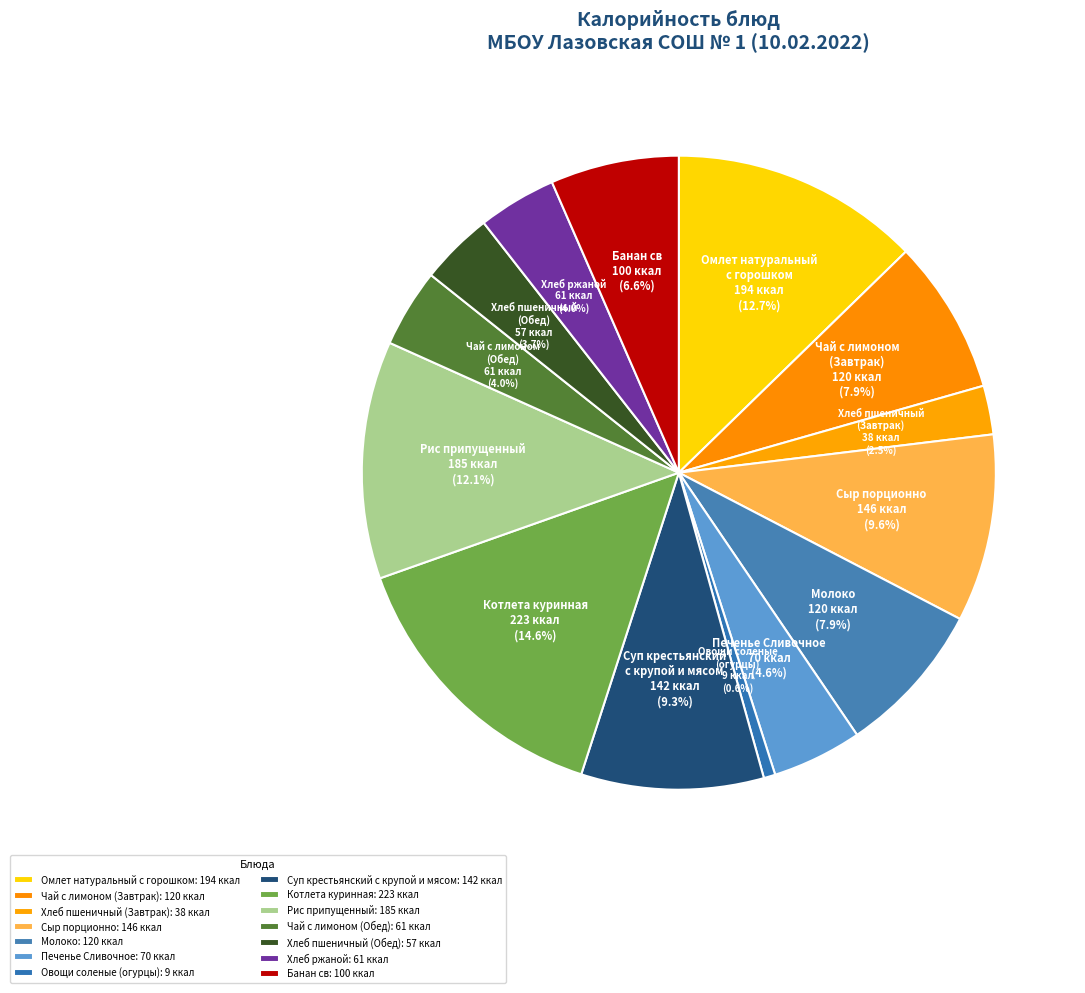

True or false: Печенье Сливочное accounts for 16% of the total.

False